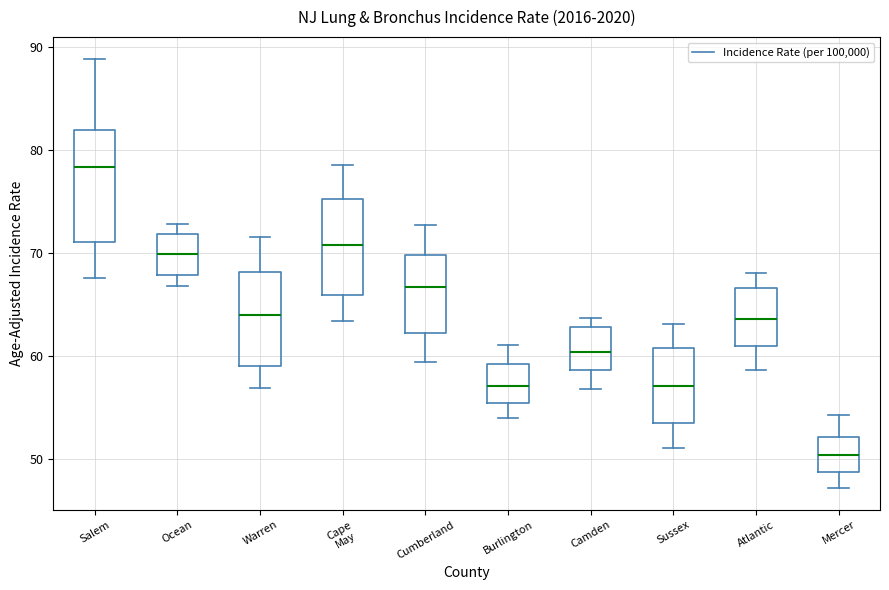

Comparing the boxes themselves (not the whiskers), which one is the tallest?

Salem